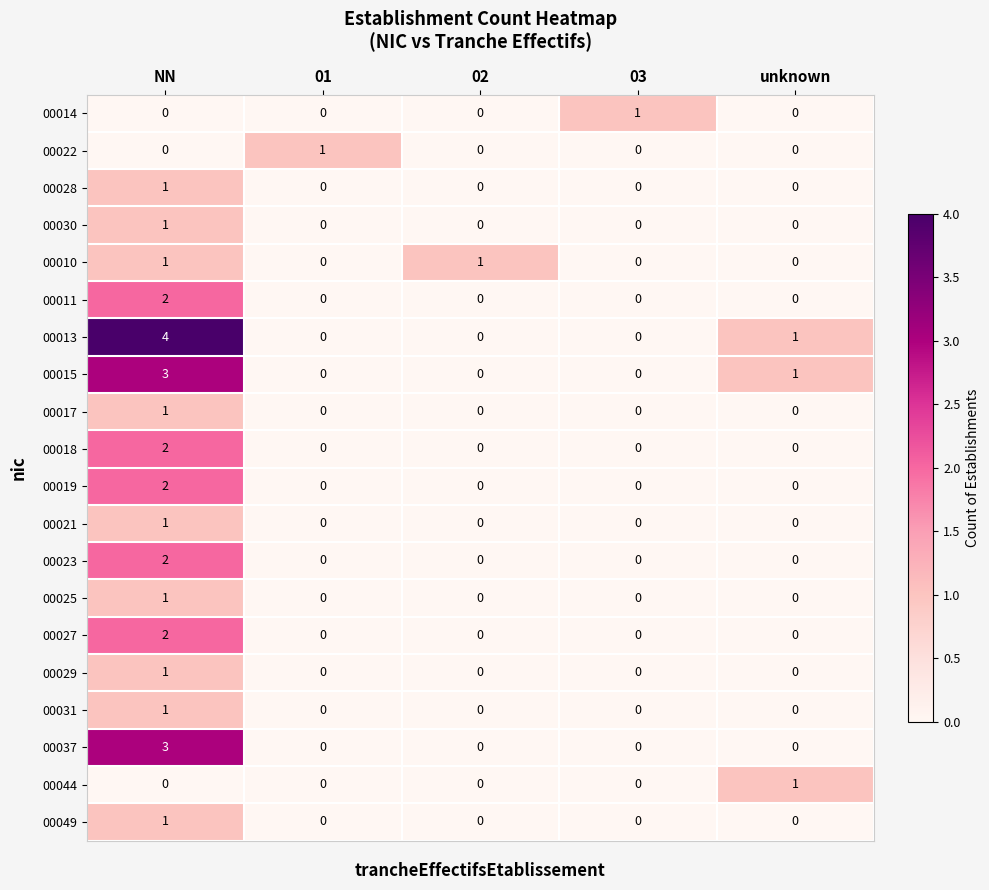

At which category is the sum across all series the highest?

NN